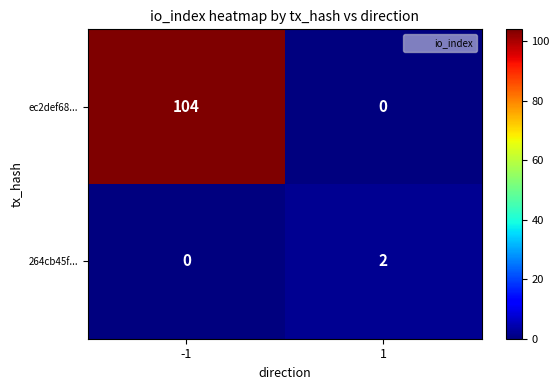

Which series has the largest total across all categories?

ec2def68...